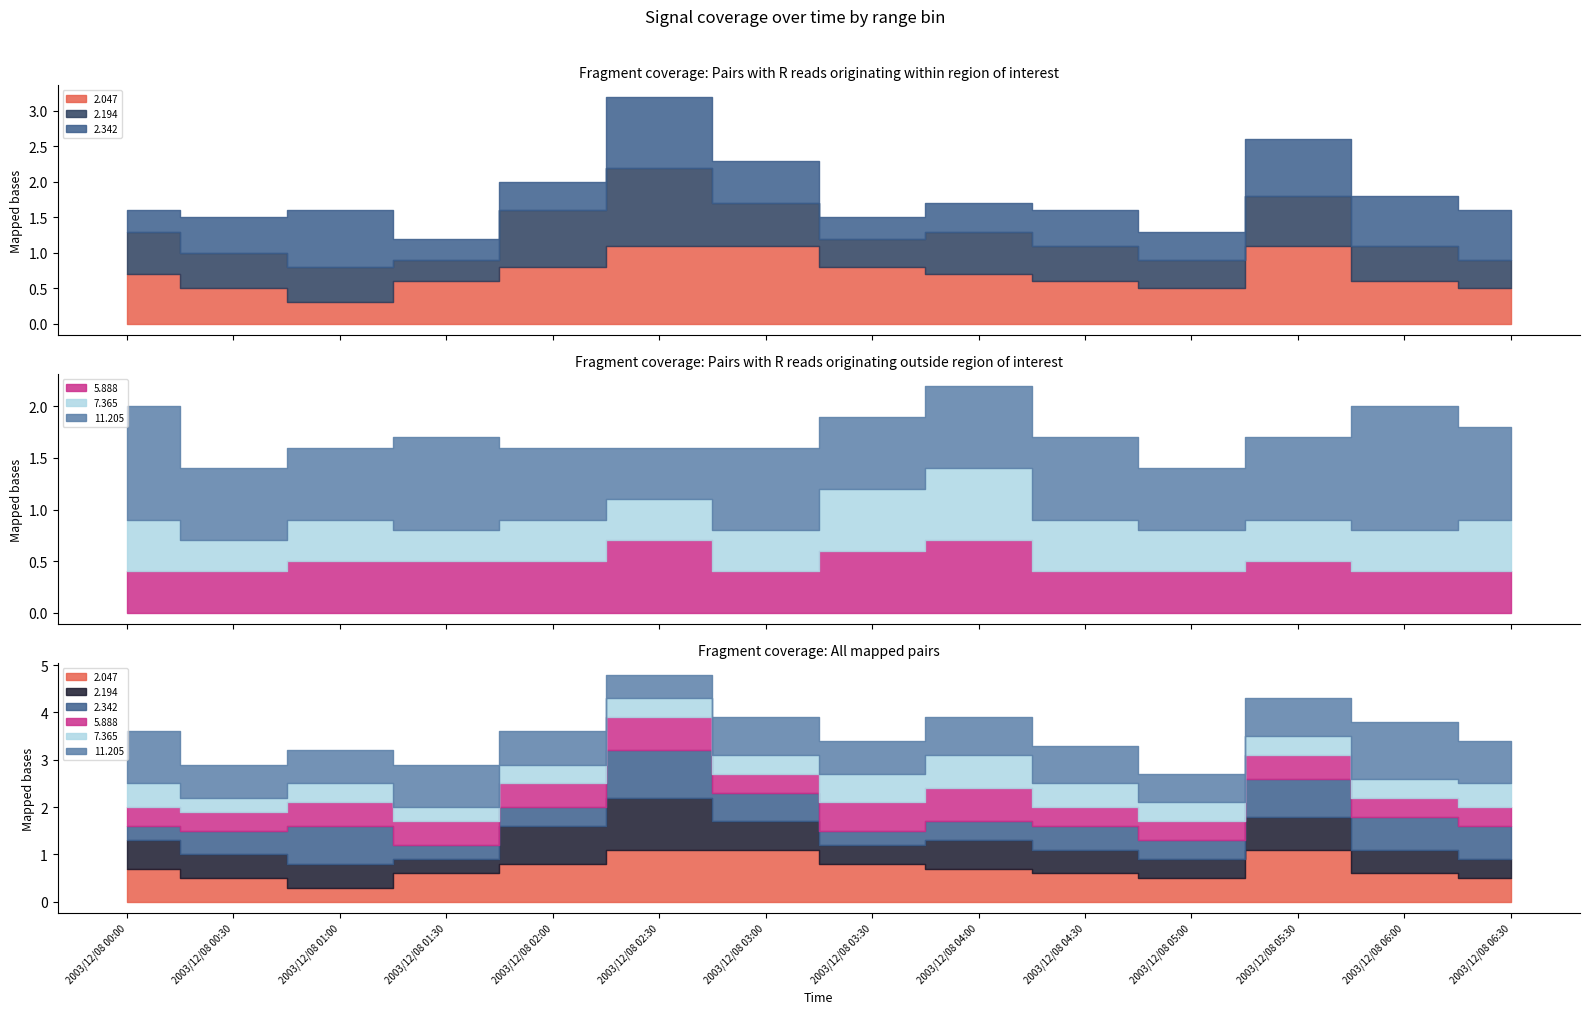

Which series changed the most between 2003/12/08 04:00 and 2003/12/08 05:30?

2.047